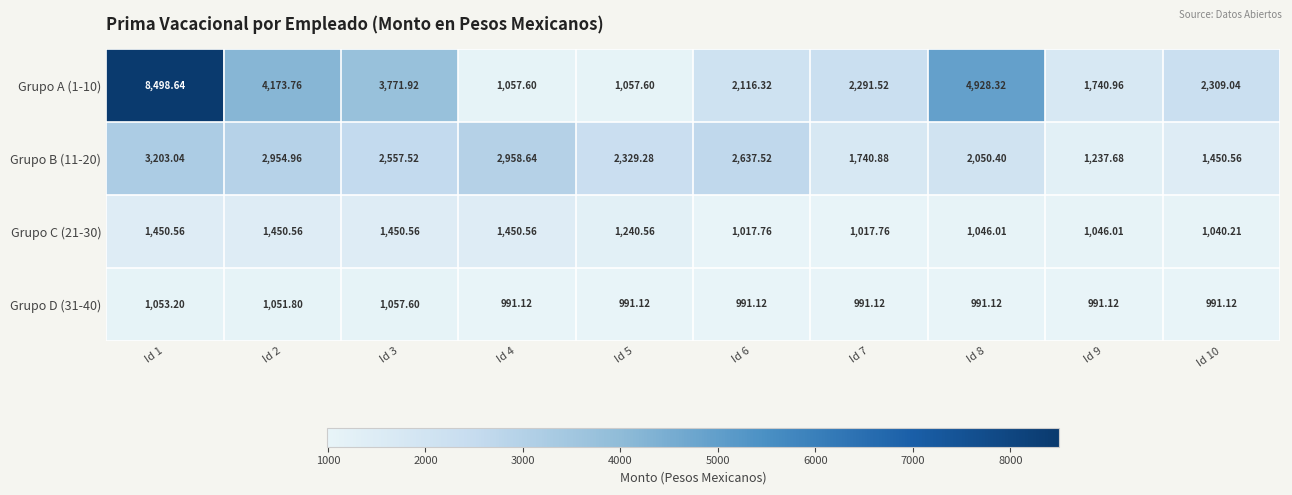

Which category has the highest value across all series?

Id 1